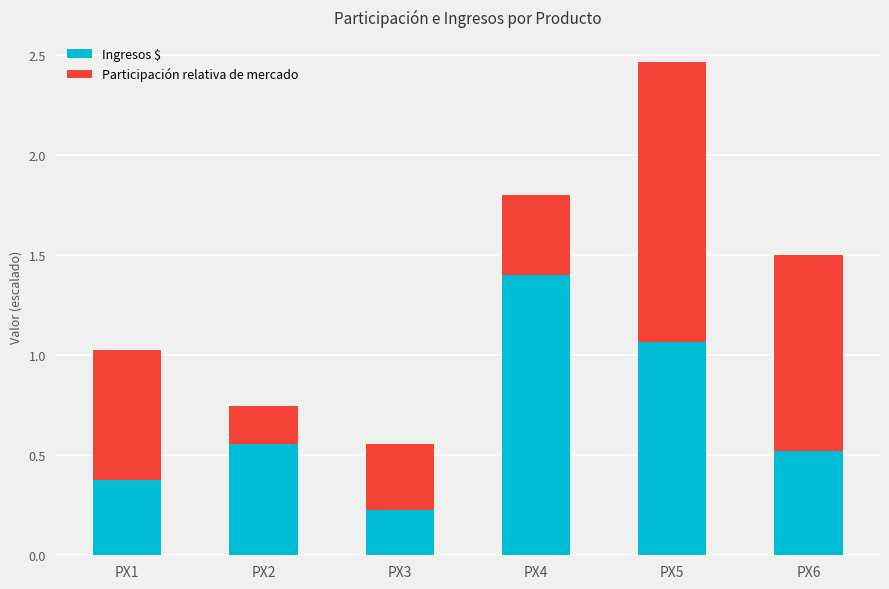

What are all the series names shown in the legend?

Ingresos $, Participación relativa de mercado